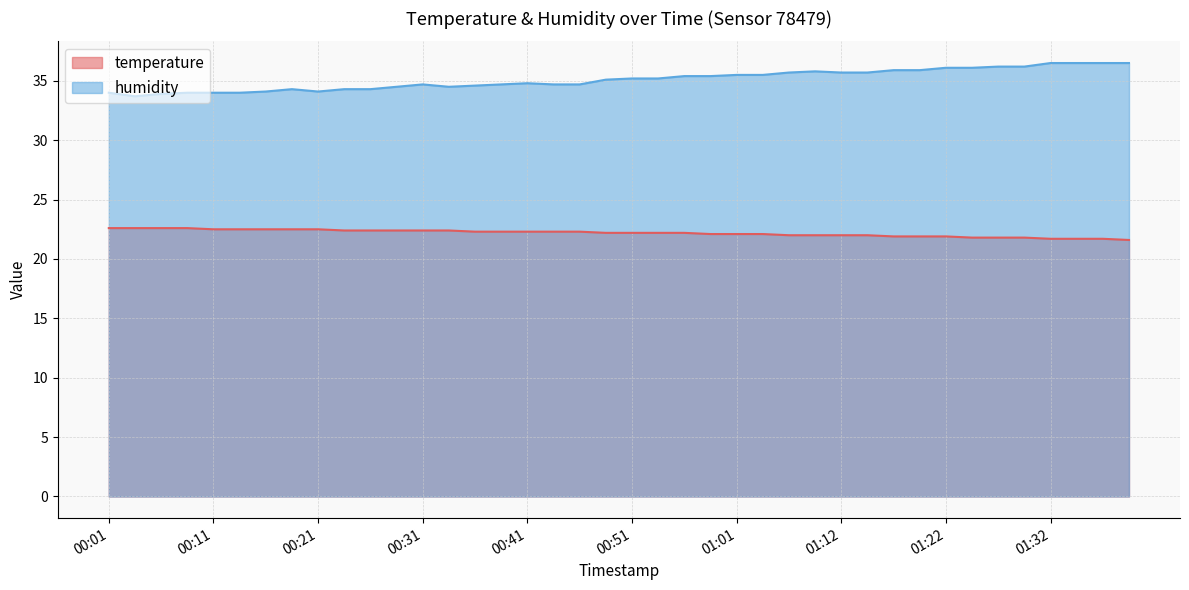

What is the value of the humidity point at the 9th from the left?

34.1